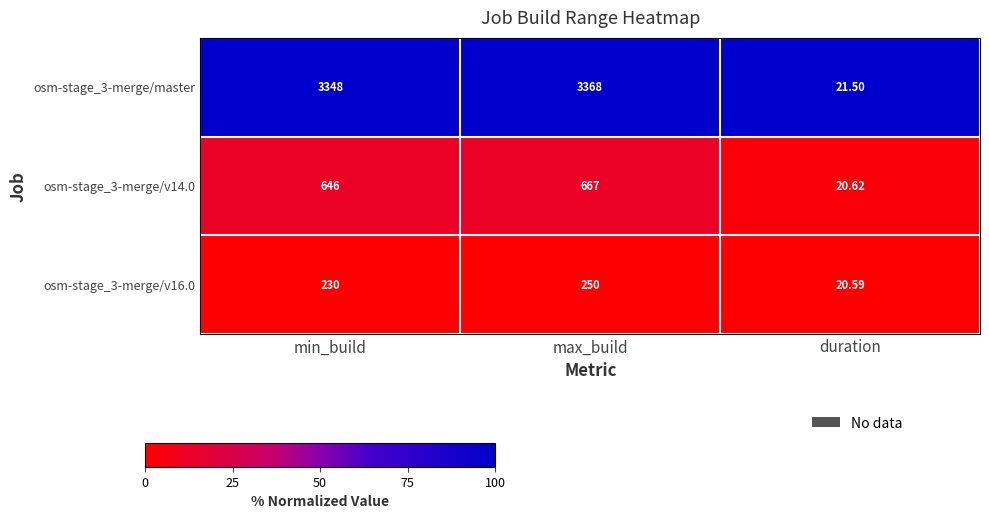

What is the total value across all series at max_build?

4285.0